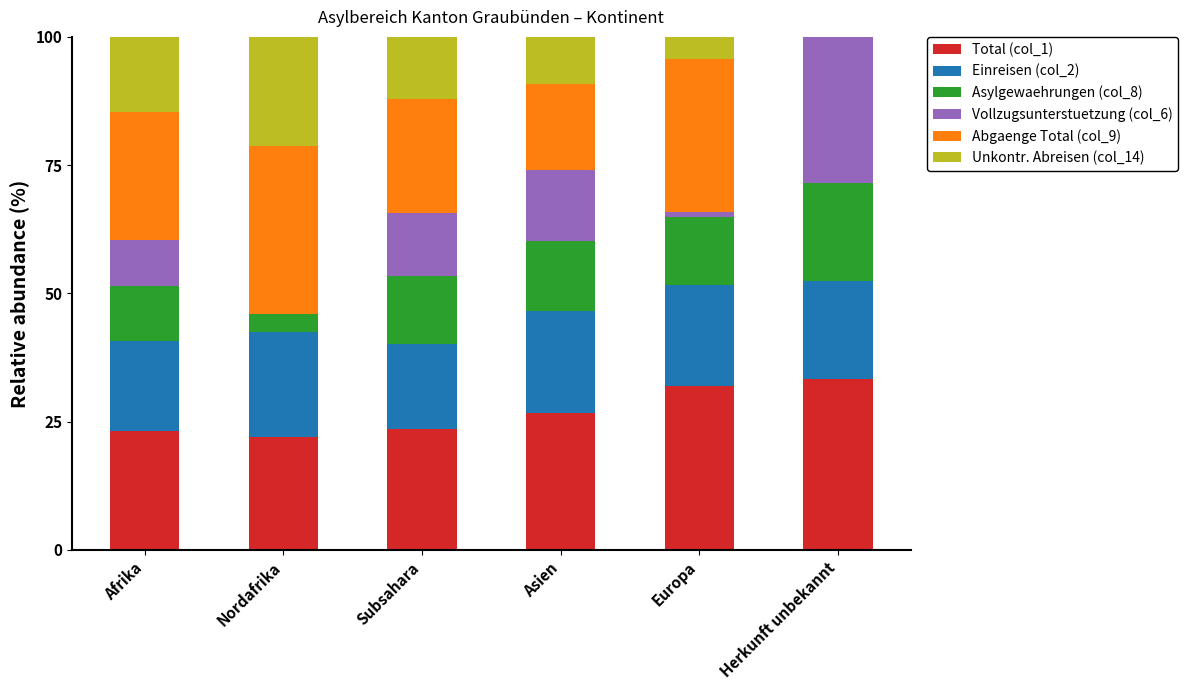

What is the total value across all series at Asien?

100.0